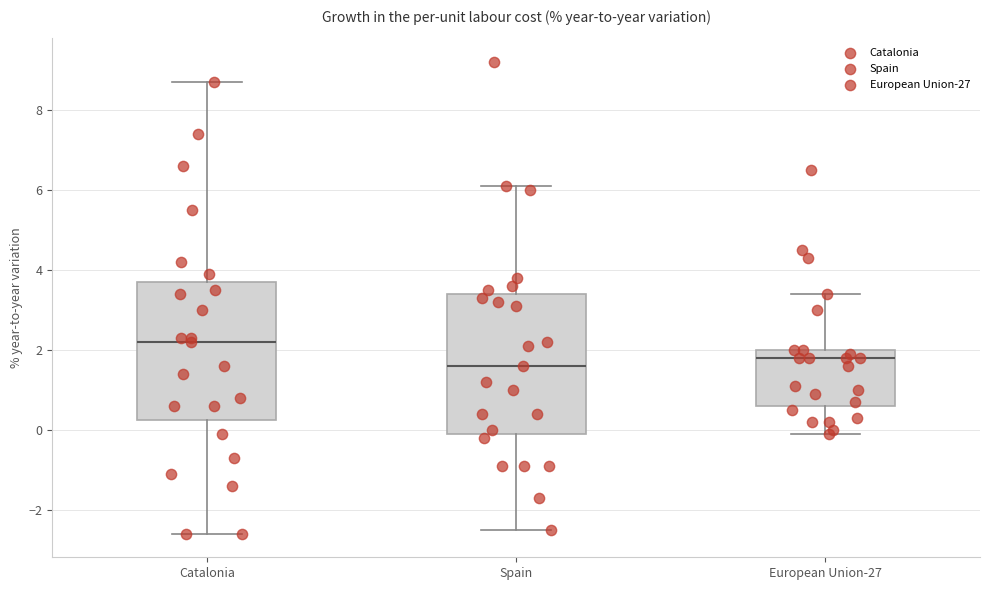

Reading left to right, read every box against the y-axis: the position of its median line, the range the box covers, and the ends of its whiskers. The values are not printed on the chart, so give them approximately, as read against the axis.

Catalonia: median 2.2, box 0.2 to 3.8, whiskers -2.6 to 8.8
Spain: median 1.6, box 0.0 to 3.4, whiskers -2.4 to 6.2
European Union-27: median 1.8, box 0.6 to 2.0, whiskers 0.0 to 3.4